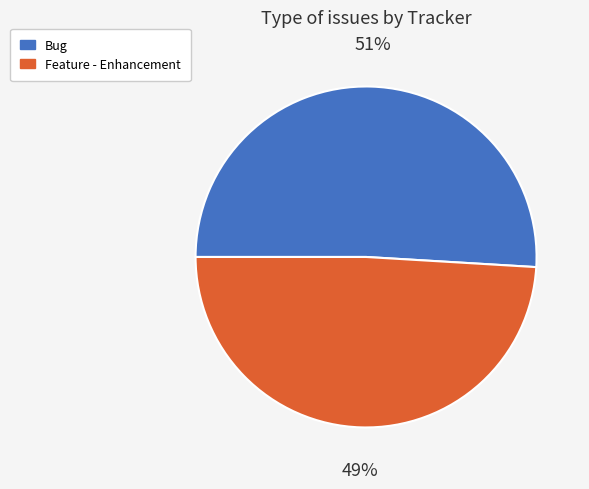

Is the sum of Feature - Enhancement and Bug greater than half?

Yes